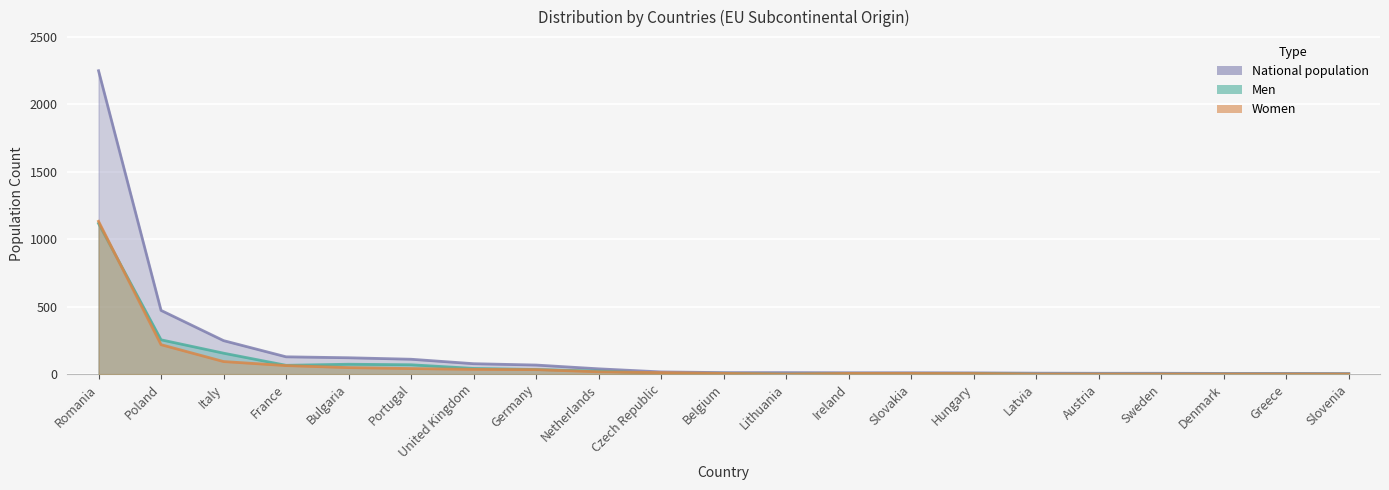

The Women series shows 693 at Slovenia. True or false?

False